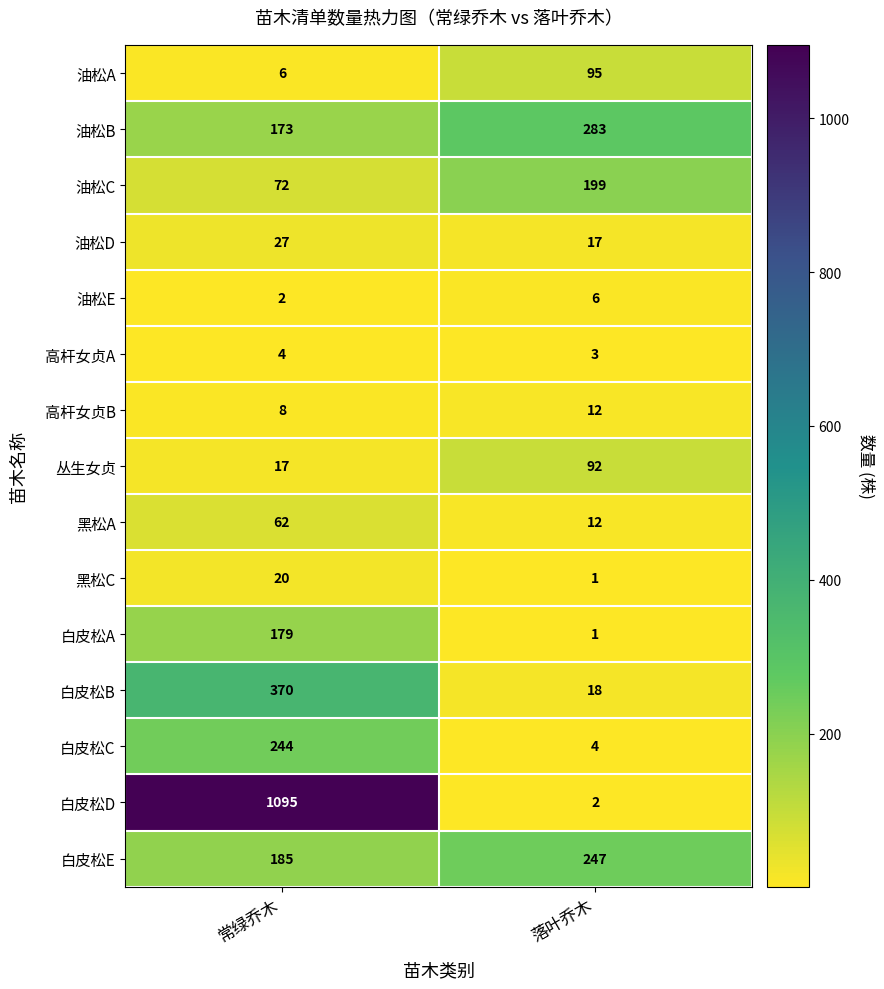

Reading left to right, what are all the values shown in this chart?

油松A: 6	95
油松B: 173	283
油松C: 72	199
油松D: 27	17
油松E: 2	6
高杆女贞A: 4	3
高杆女贞B: 8	12
丛生女贞: 17	92
黑松A: 62	12
黑松C: 20	1
白皮松A: 179	1
白皮松B: 370	18
白皮松C: 244	4
白皮松D: 1095	2
白皮松E: 185	247